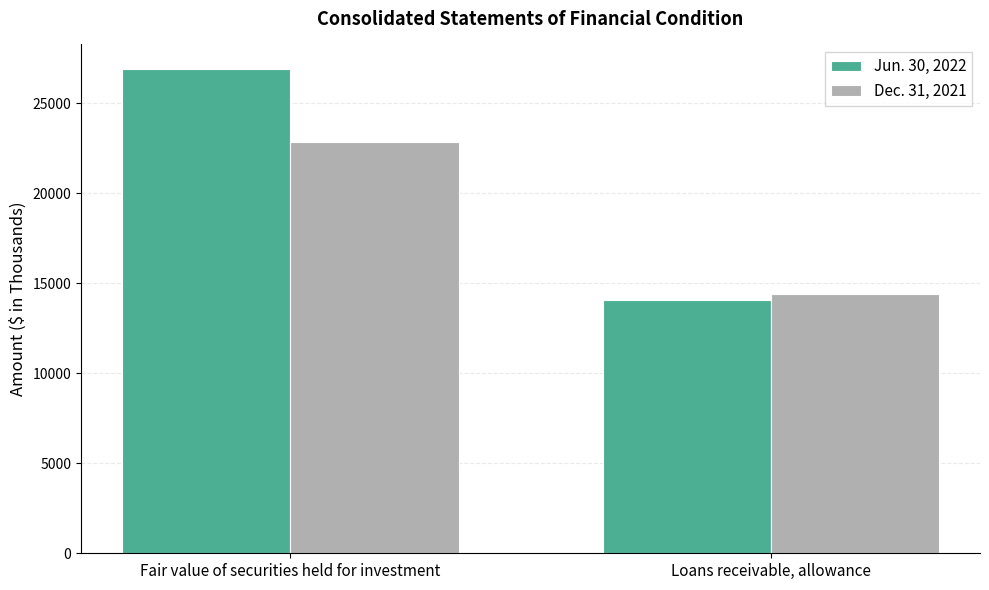

What is the highest value of the Jun. 30, 2022 series?

26928